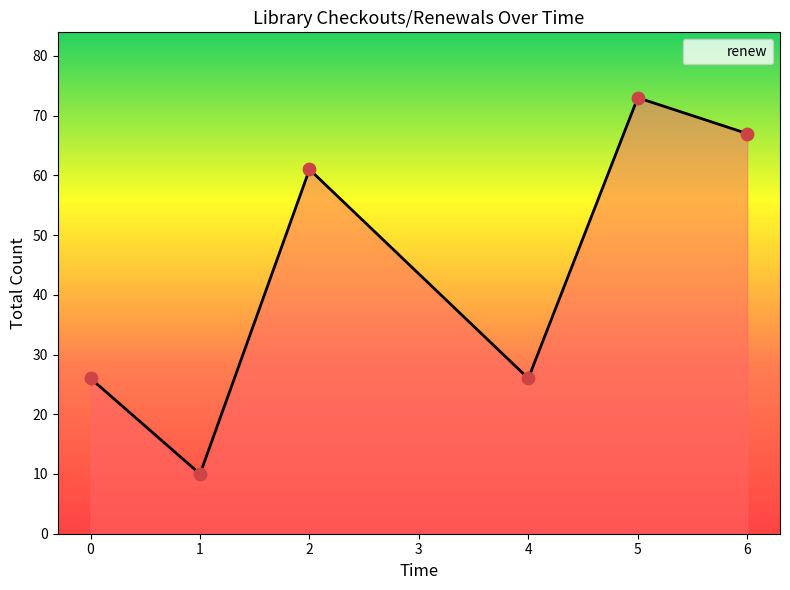

What is the change in value from 4 to 6?

+41